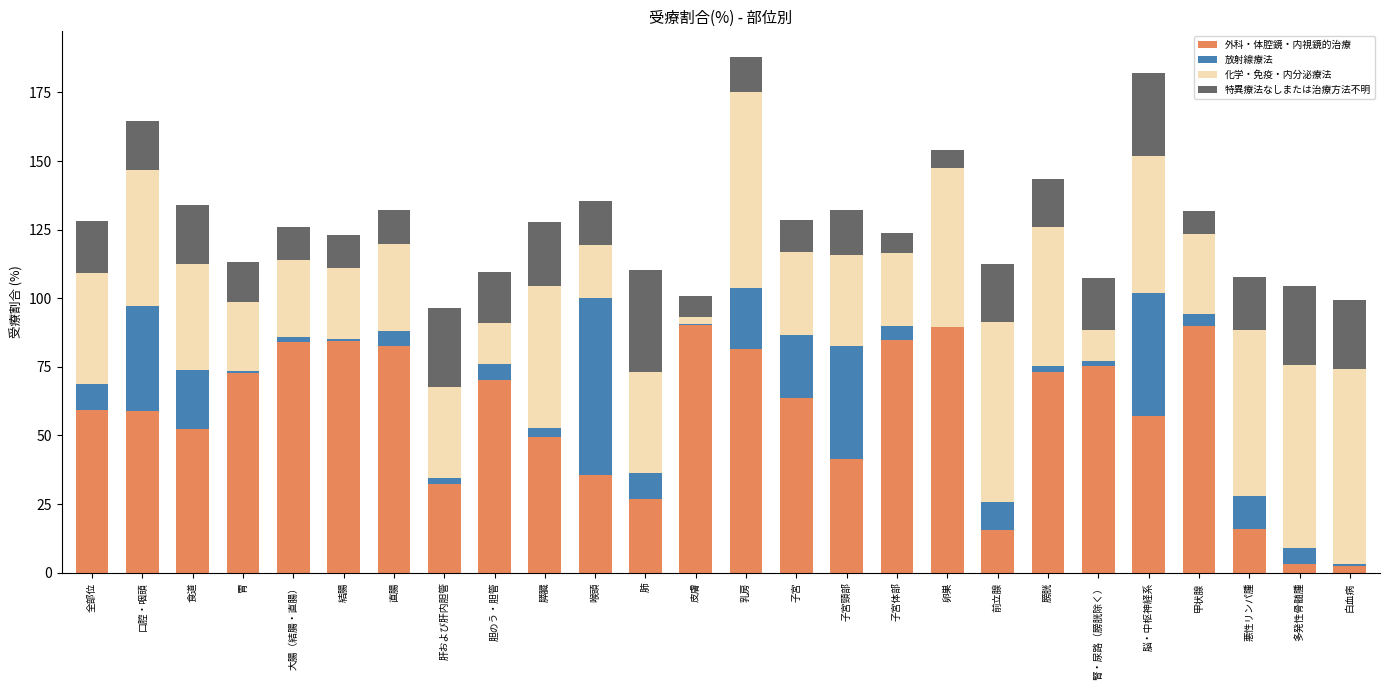

What is the approximate value of 外科・体腔鏡・内視鏡的治療 at 全部位?

59.1